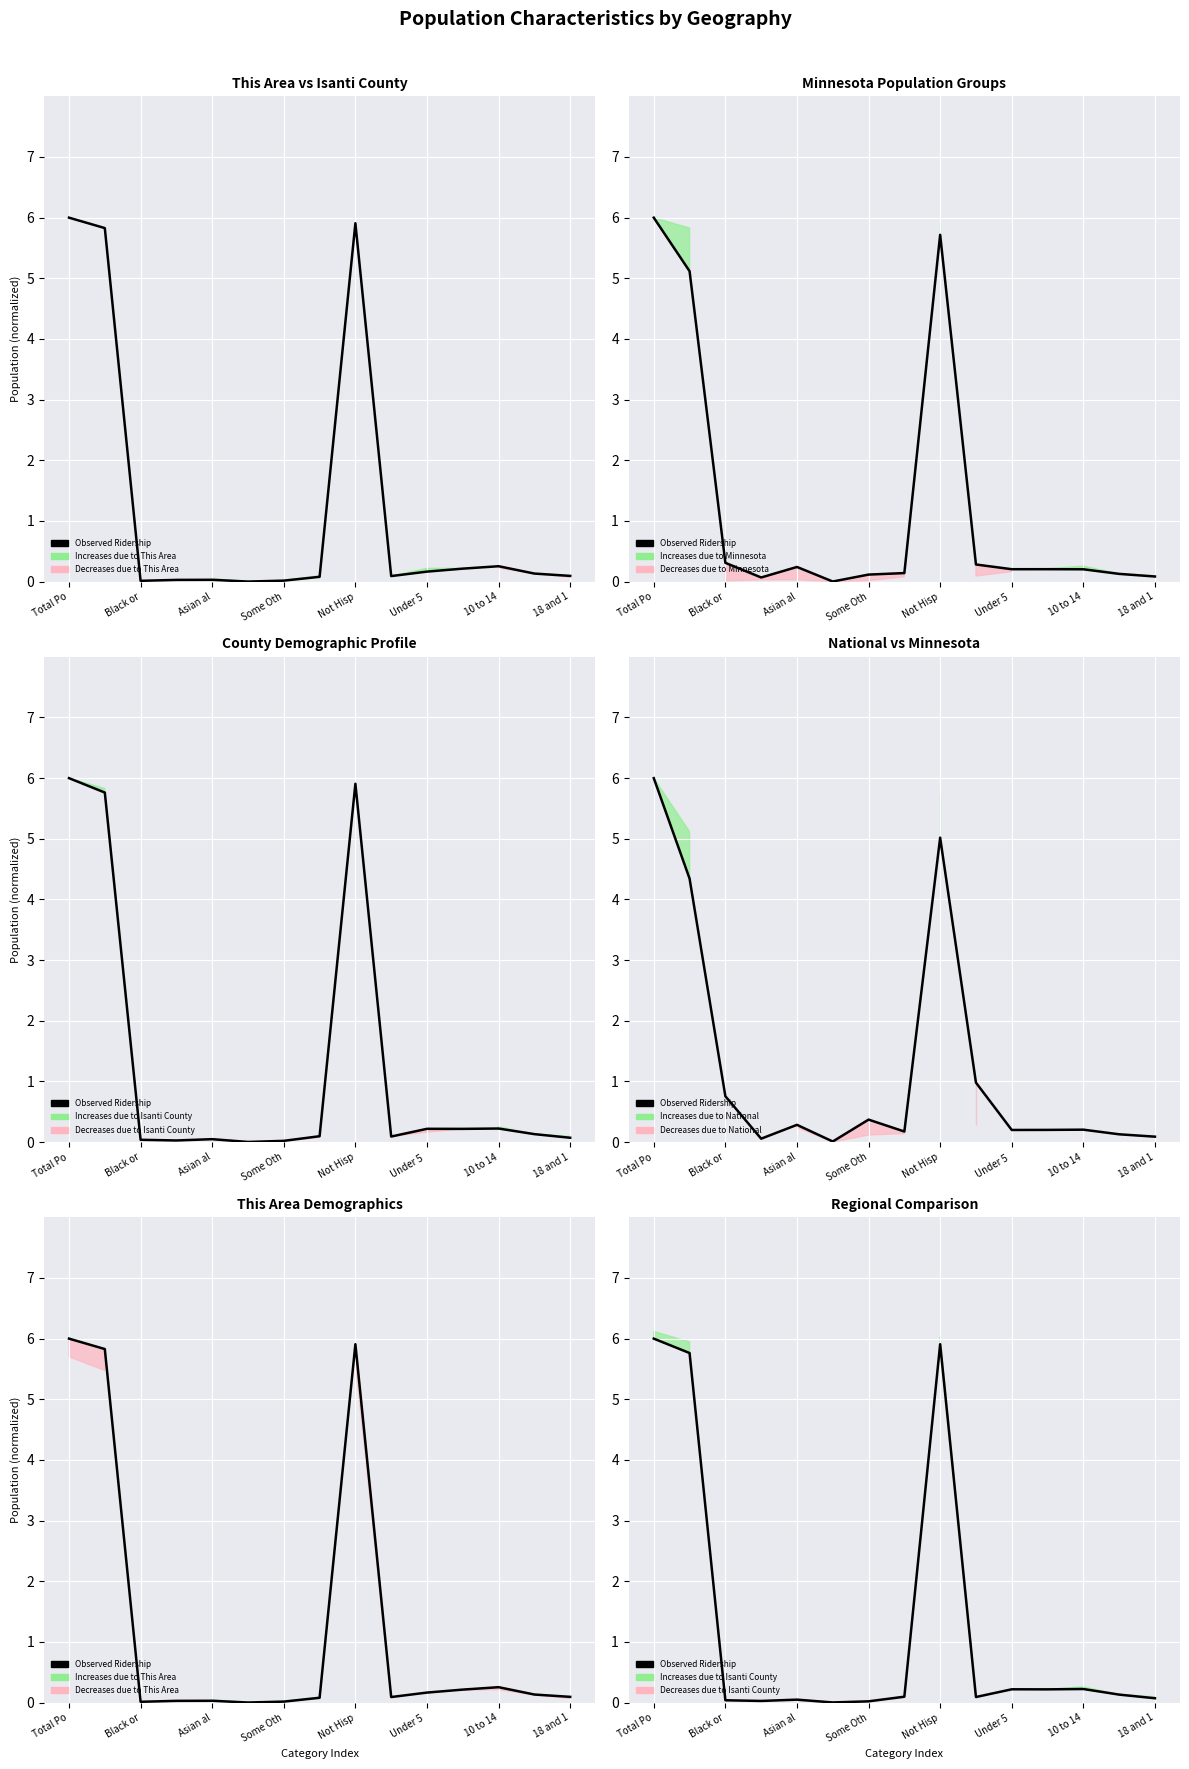

What is the difference between the maximum and minimum values?

6.0